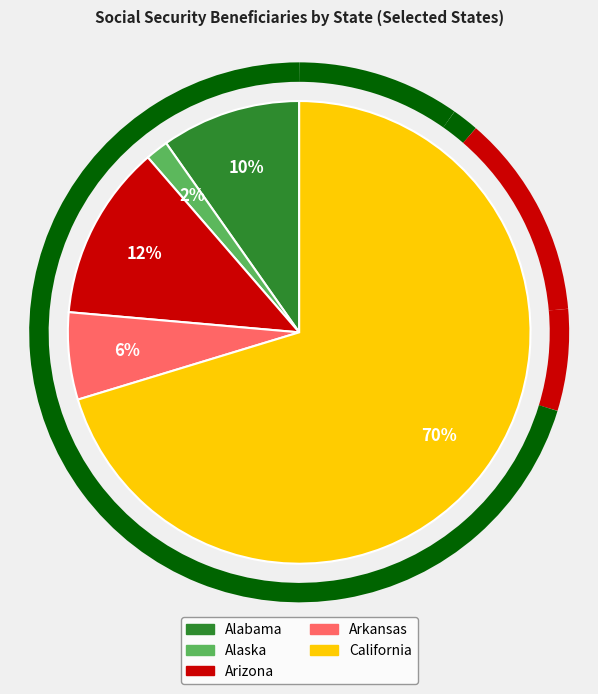

To the nearest percent, what is the combined percentage of Alaska and Arkansas?

8%